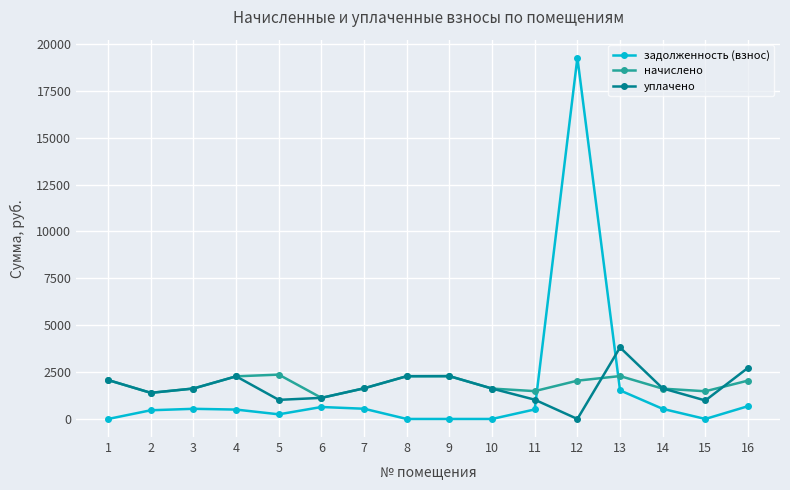

What is the difference between the second highest and second lowest values in the начислено series?

894.5